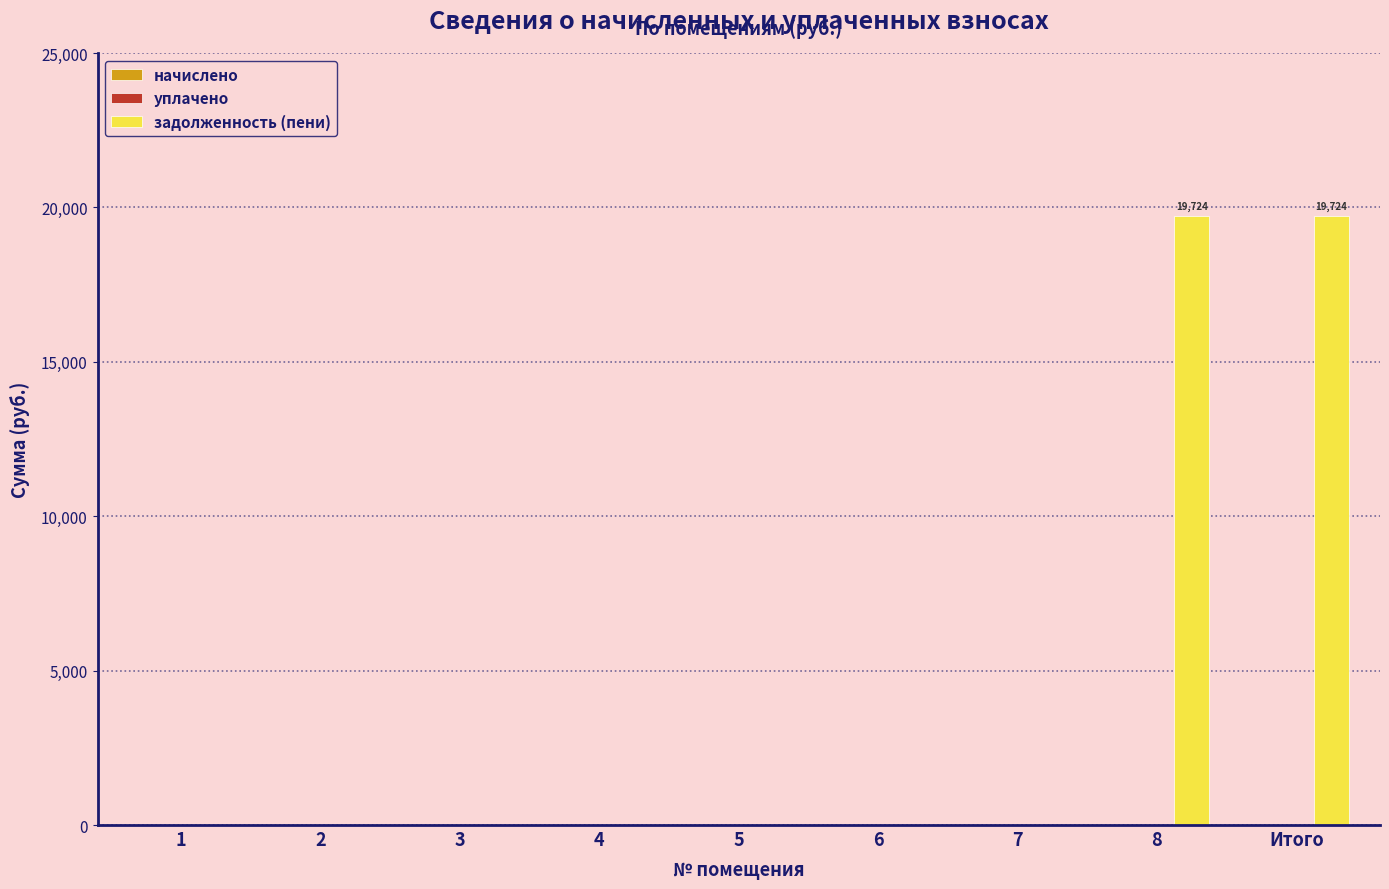

The value at 4 is 11792.8. True or false?

False